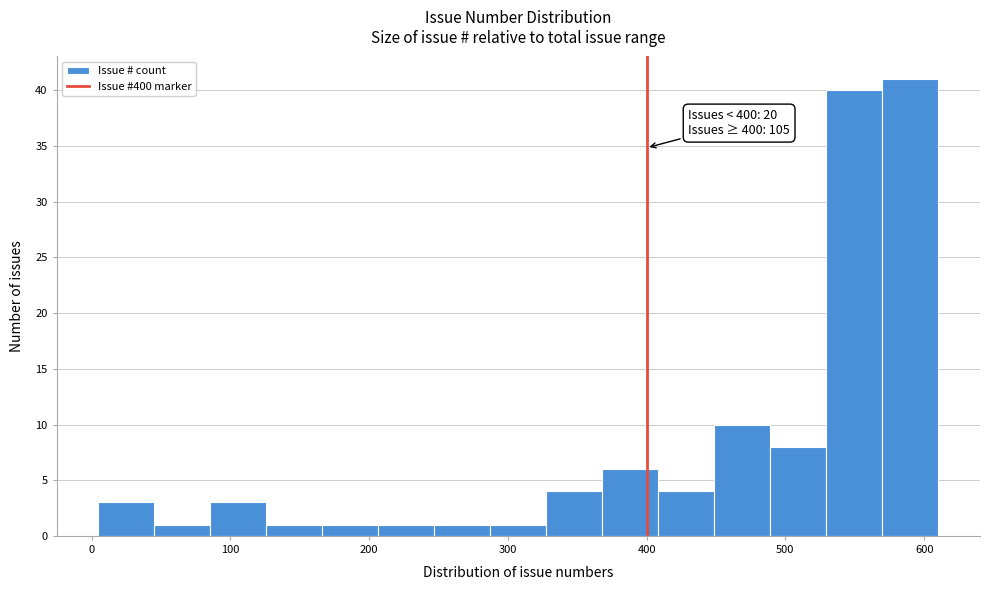

Over which range of the x-axis is the bar tallest?

570 to 610